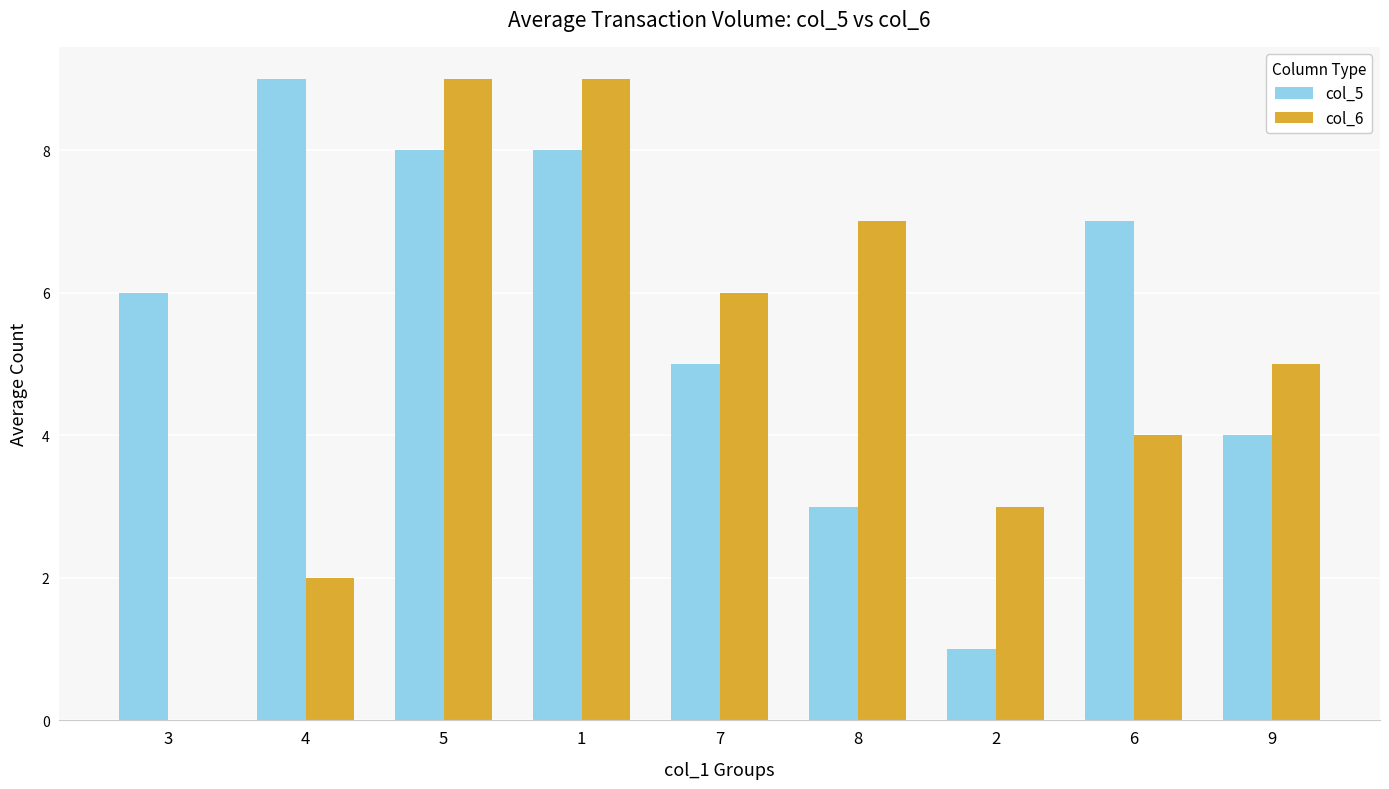

What is the total value across all series at 7?

11